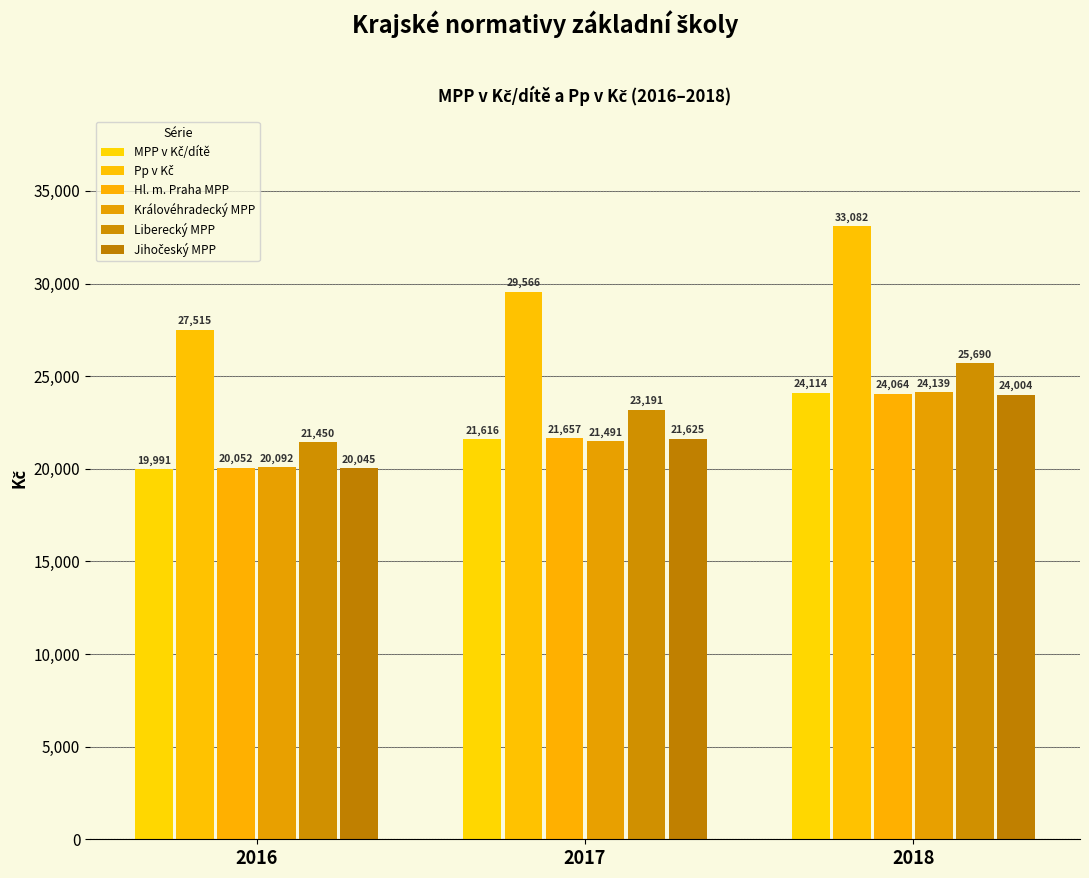

What is the value of the Hl. m. Praha MPP bar at the 1st from the left?

20051.9